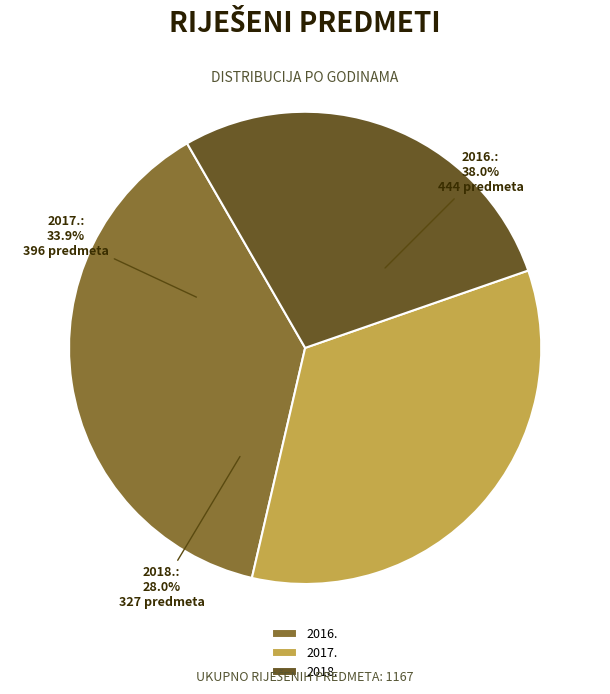

Do 2018. and 2017. together represent more than half of the pie?

Yes